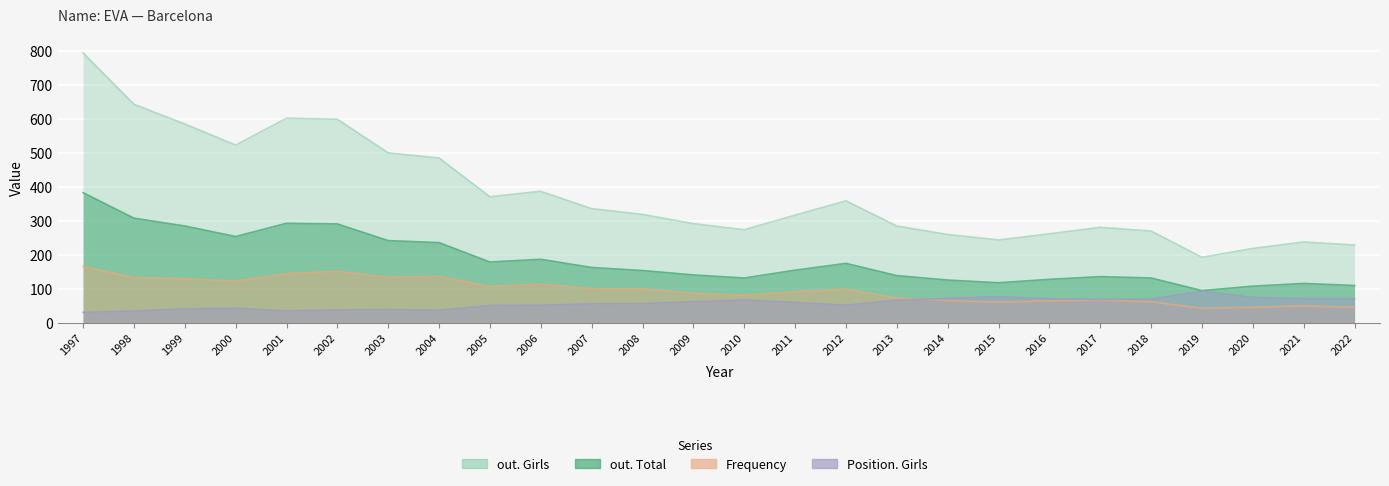

Reading left to right, list all the values displayed in this chart.

out. Girls: 1997=793	1998=642	1999=584	2000=522	2001=601	2002=598	2003=499	2004=484	2005=370	2006=386	2007=335	2008=318	2009=291	2010=273	2011=316	2012=358	2013=284	2014=259	2015=243	2016=261	2017=280	2018=269	2019=192	2020=218	2021=237	2022=228
out. Total: 1997=382	1998=307	1999=284	2000=253	2001=292	2002=290	2003=241	2004=235	2005=178	2006=186	2007=162	2008=153	2009=140	2010=131	2011=154	2012=174	2013=138	2014=125	2015=117	2016=127	2017=135	2018=131	2019=94	2020=107	2021=115	2022=109
Frequency: 1997=165	1998=132	1999=129	2000=122	2001=144	2002=151	2003=133	2004=136	2005=106	2006=113	2007=100	2008=99	2009=86	2010=80	2011=91	2012=98	2013=72	2014=65	2015=60	2016=64	2017=66	2018=61	2019=42	2020=45	2021=49	2022=45
Position. Girls: 1997=30	1998=34	1999=40	2000=42	2001=34	2002=37	2003=38	2004=36	2005=50	2006=51	2007=55	2008=56	2009=61	2010=66	2011=59	2012=51	2013=66	2014=71	2015=76	2016=70	2017=68	2018=69	2019=92	2020=74	2021=70	2022=70